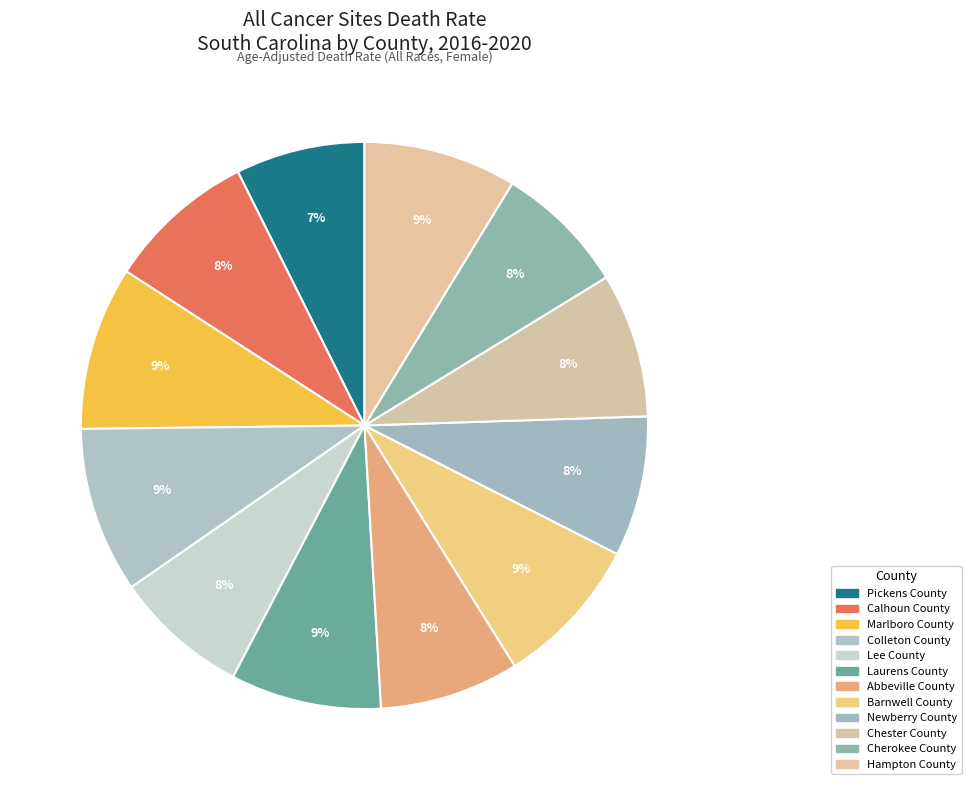

What is the smallest slice in the pie chart?

Pickens County